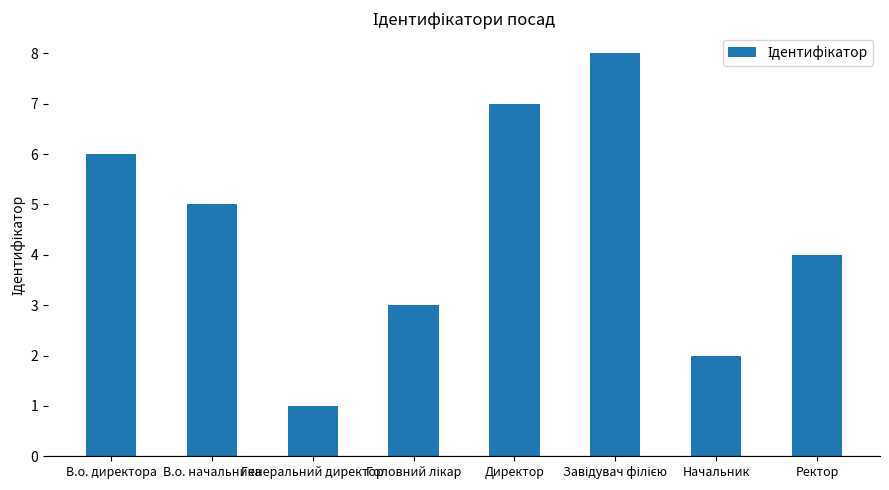

What is the label of the 2nd bar from the left?

В.о. начальника